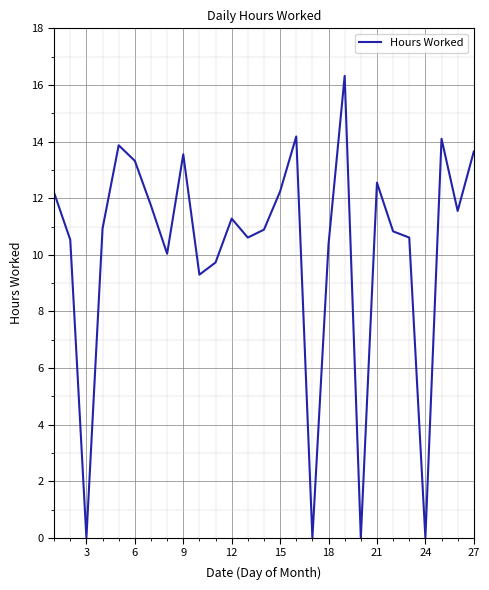

What is the greatest value displayed?

16.3